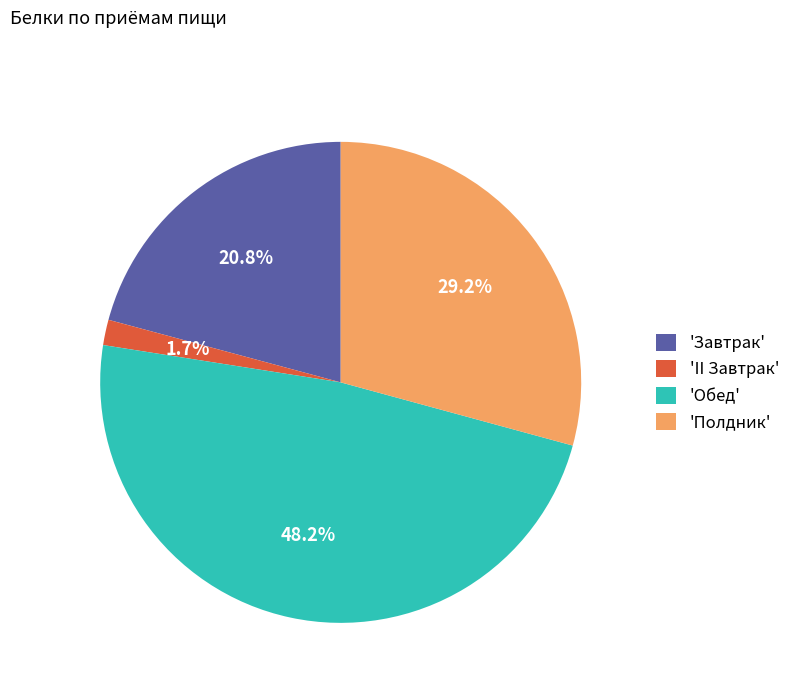

What is the total percentage of 'II Завтрак' and 'Завтрак'?

22.5%